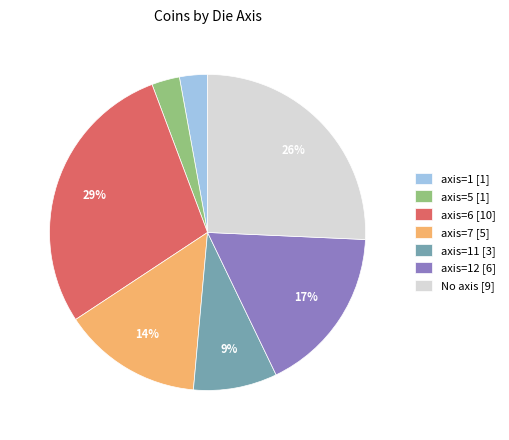

How many slices are in this pie chart?

7